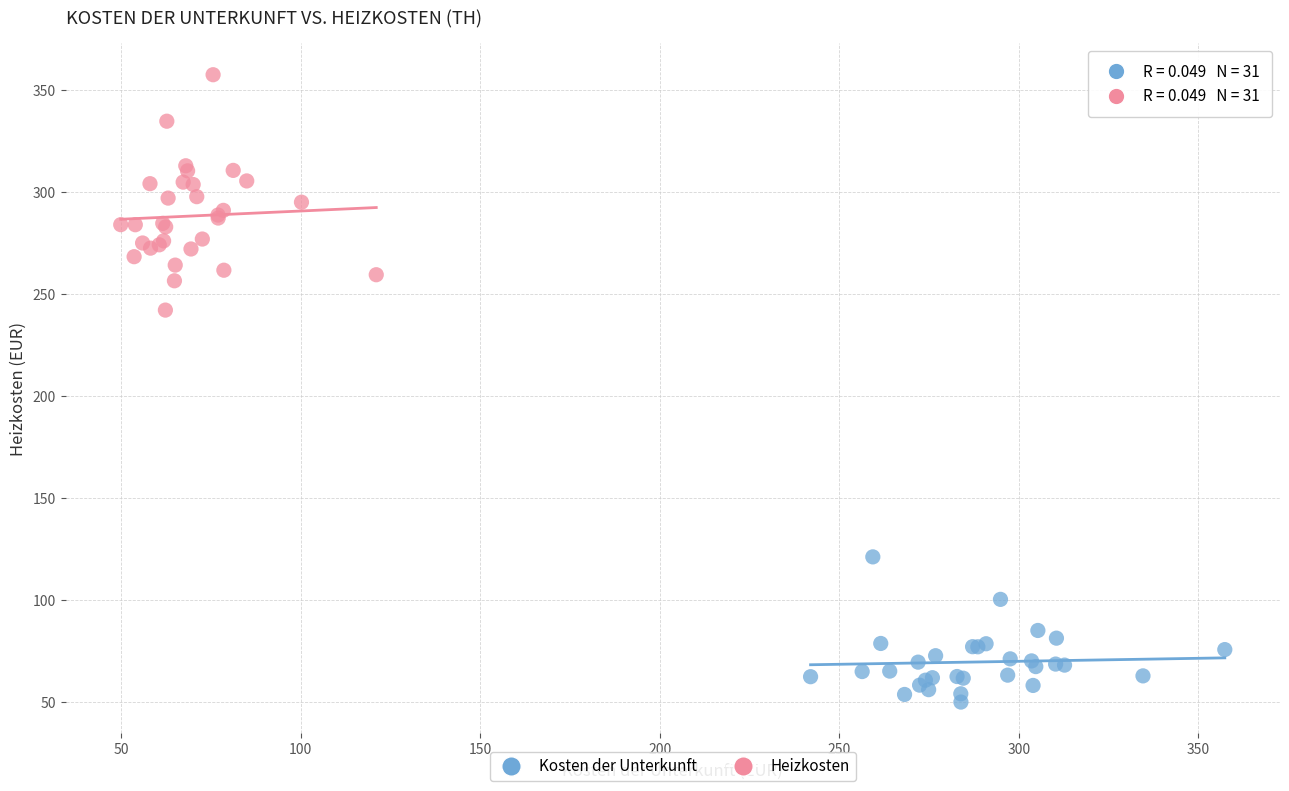

Which series contains the highest Y value?

Heizkosten